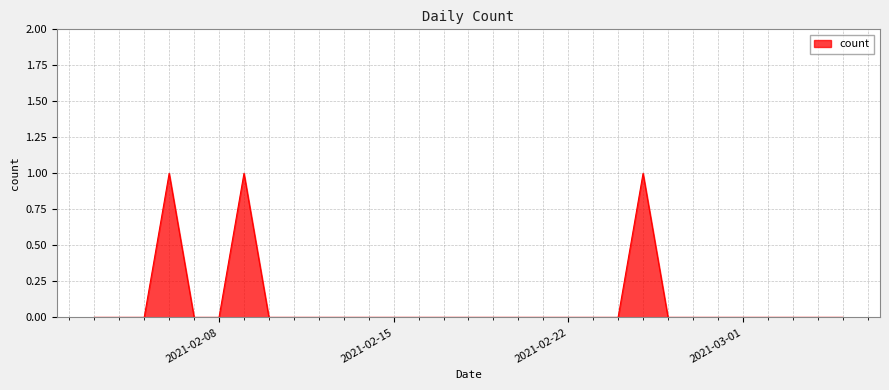

Does the chart have visible grid lines?

Yes